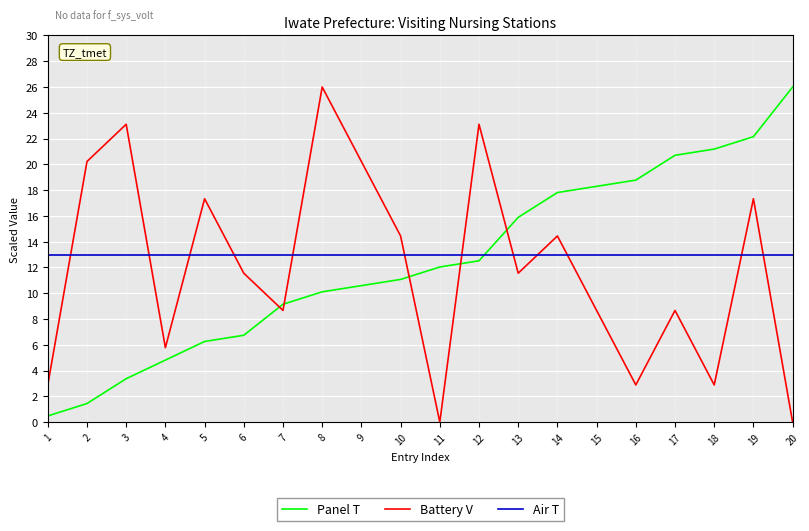

Which series ends up on top after the final intersection of Air T and Battery V?

Air T